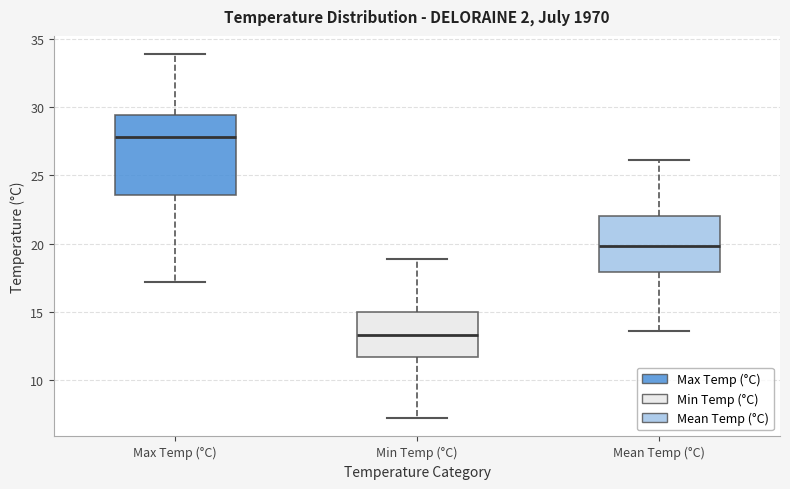

Where does the median line of the box for Min Temp (°C) sit on the y-axis? The values are not printed on the chart, so give them approximately, as read against the axis.

13.5